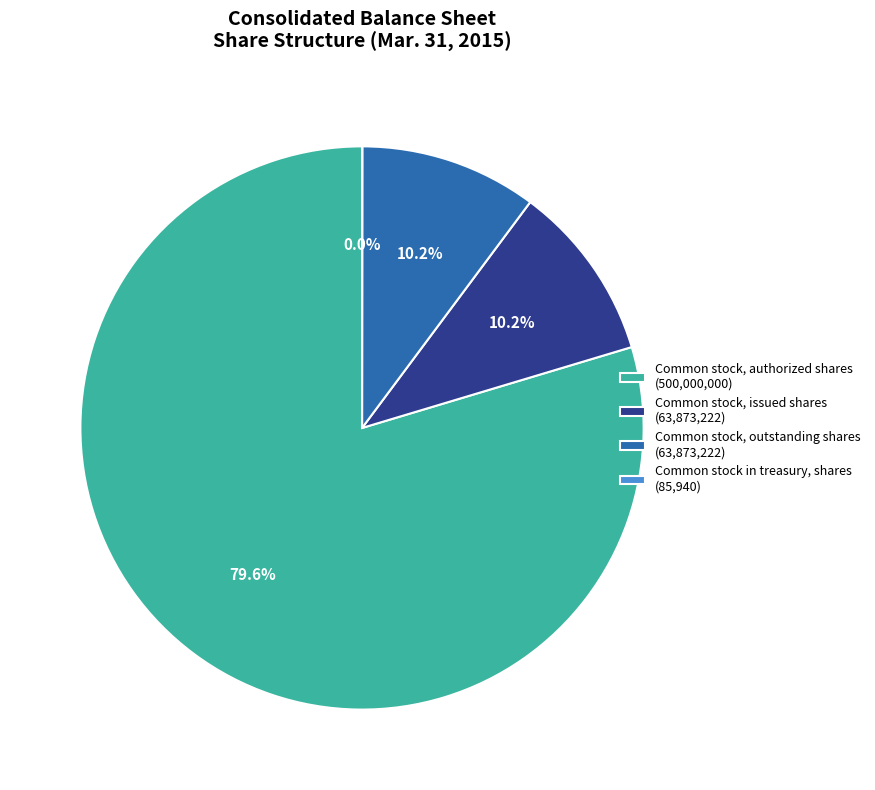

Which category has the biggest portion of the pie?

Common stock, authorized shares (500,000,000)